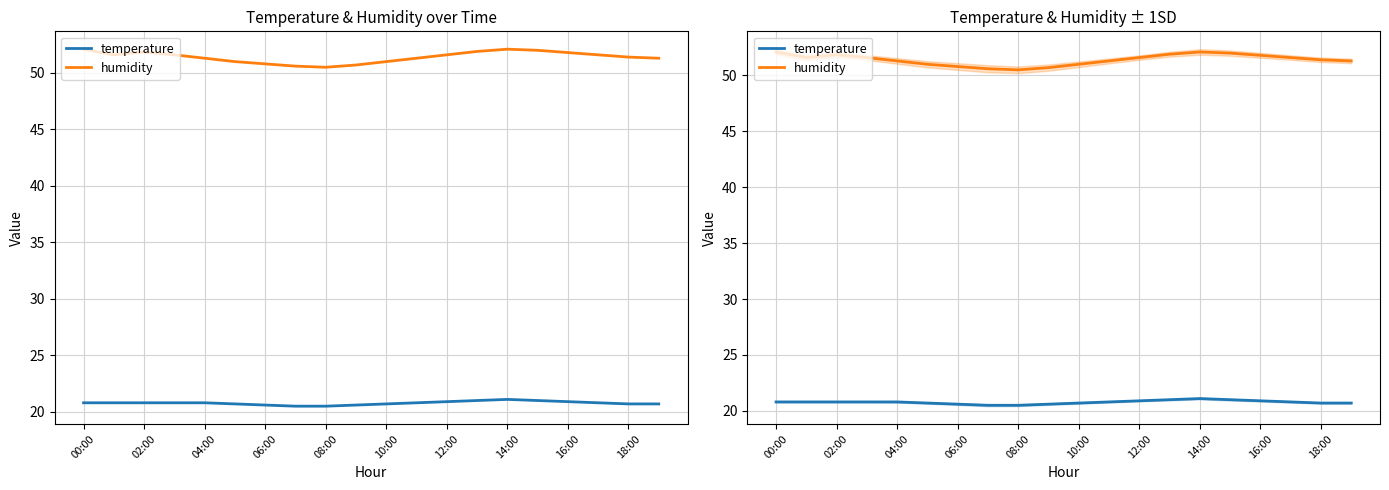

What is the average value of the humidity series?

51.4